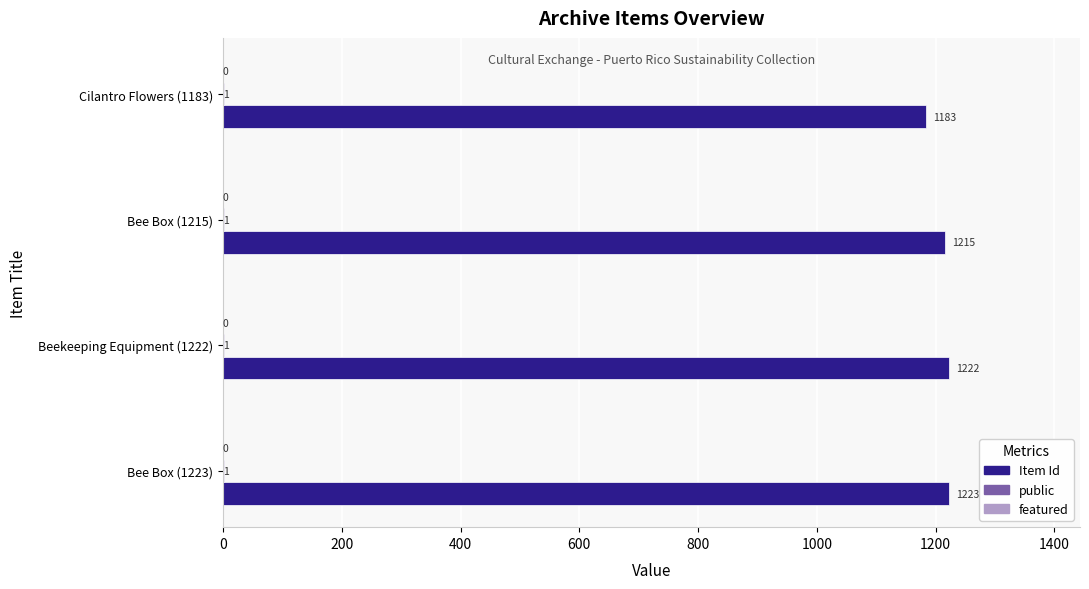

Where is Item Id nearest to the value 1203?

Bee Box (1215)